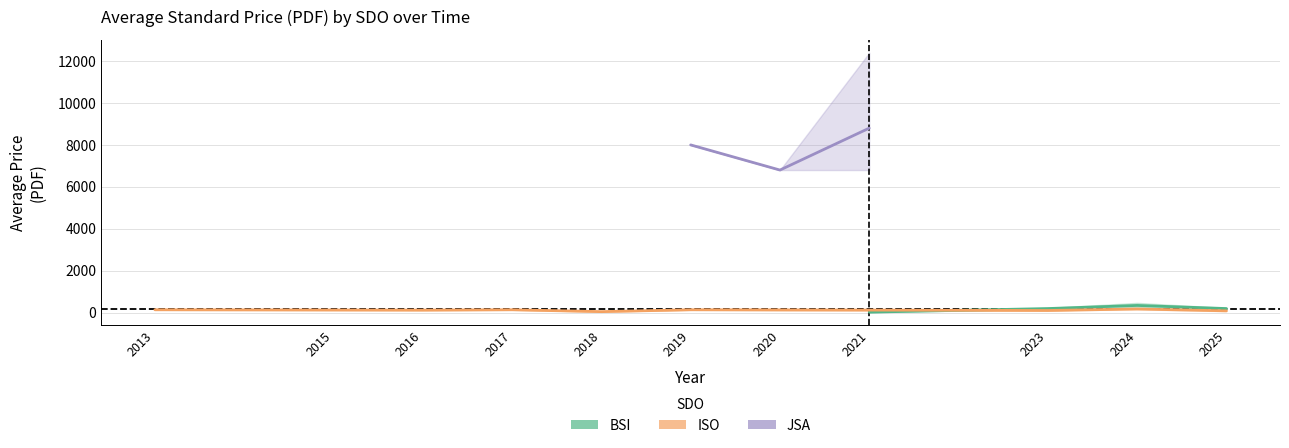

How many interior local valleys does the BSI avg PDF series have?

4